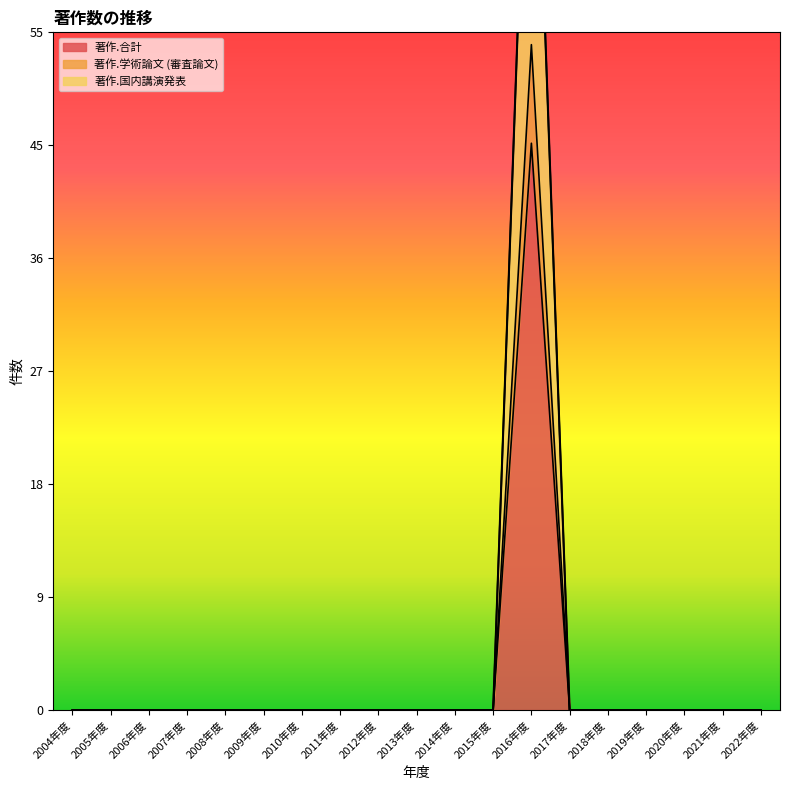

The 著作.国内講演発表 series shows 86 at 2016年度. True or false?

True